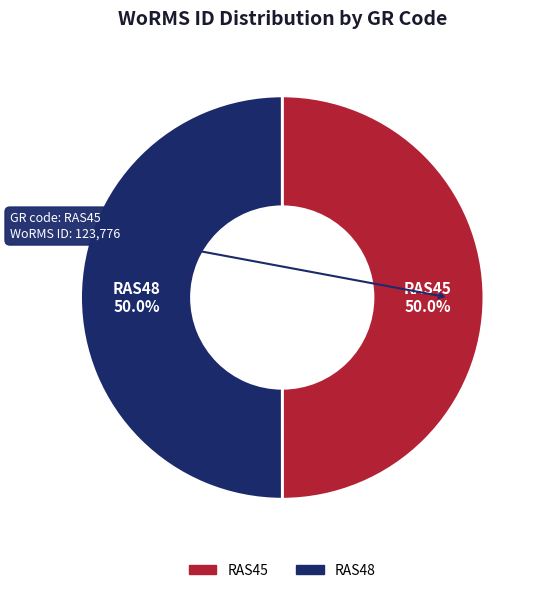

What percentage is NOT represented by RAS45?

50.0%